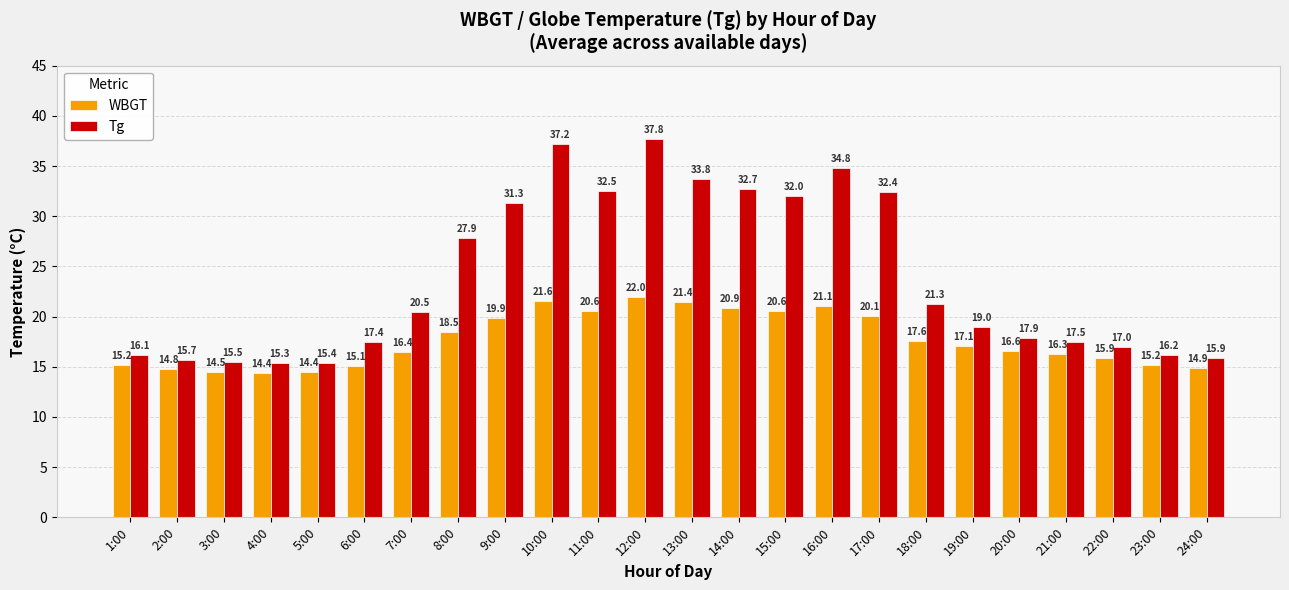

How many data points in Tg are above 20?

12